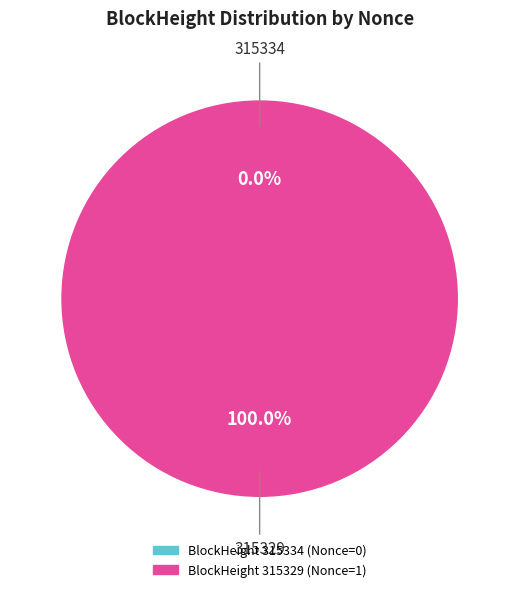

Is it true that 315334 is 1% of the pie?

False